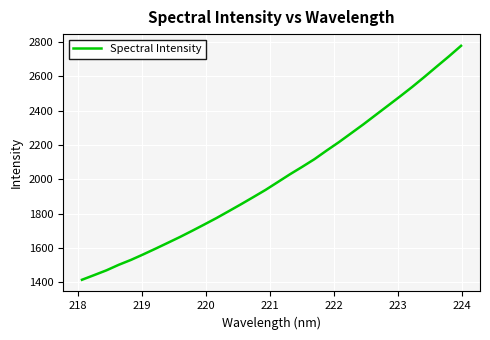

What is the minimum value shown in the chart?

1415.2